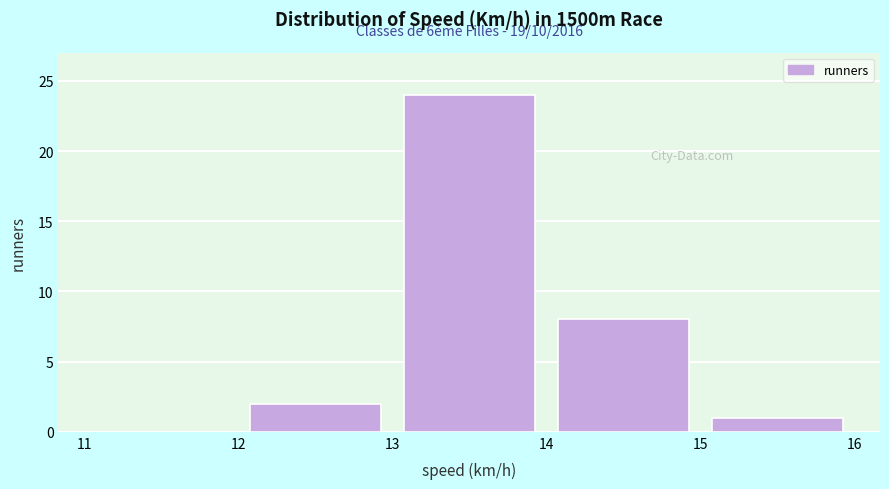

Over which range of the x-axis is the bar tallest?

13 to 14